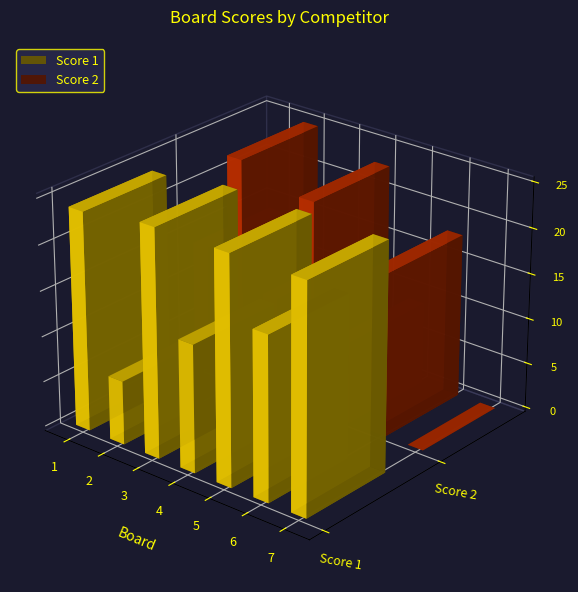

Where does the Score 2 series first go above 14?

2